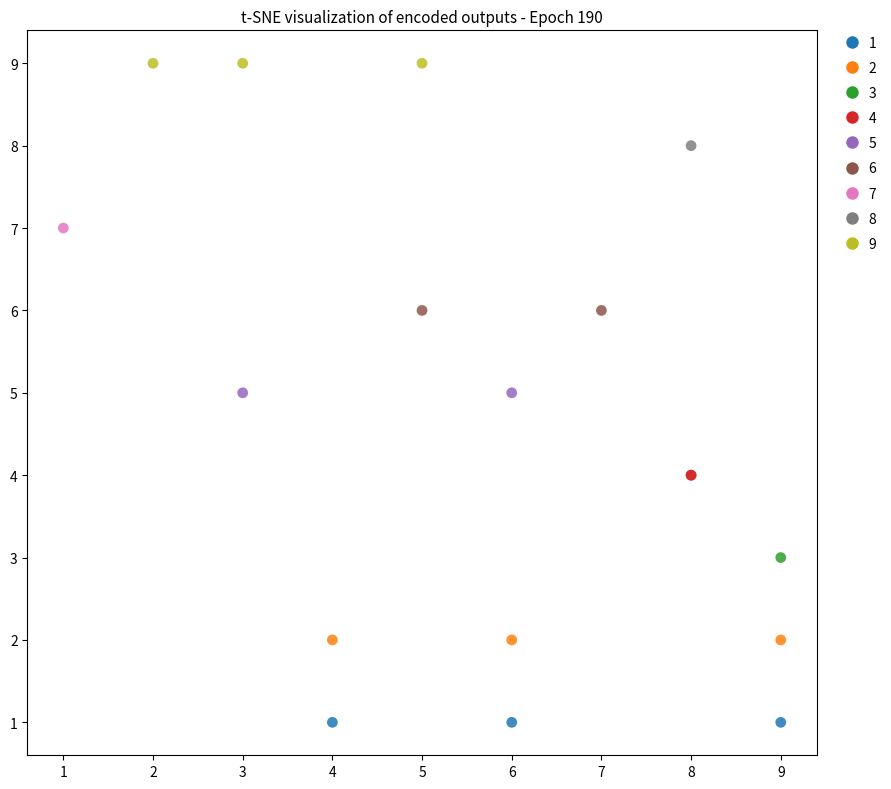

Which series reaches the minimum Y coordinate?

1